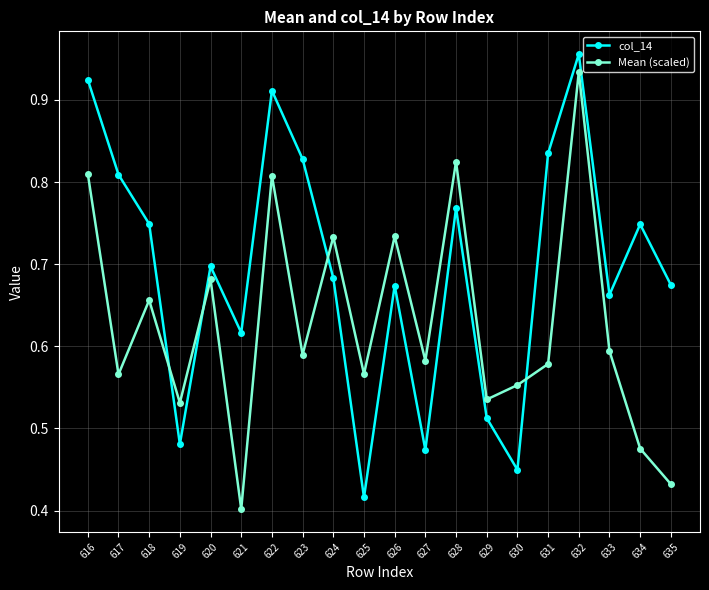

True or false: col_14 has more than 1 interior local peaks.

True